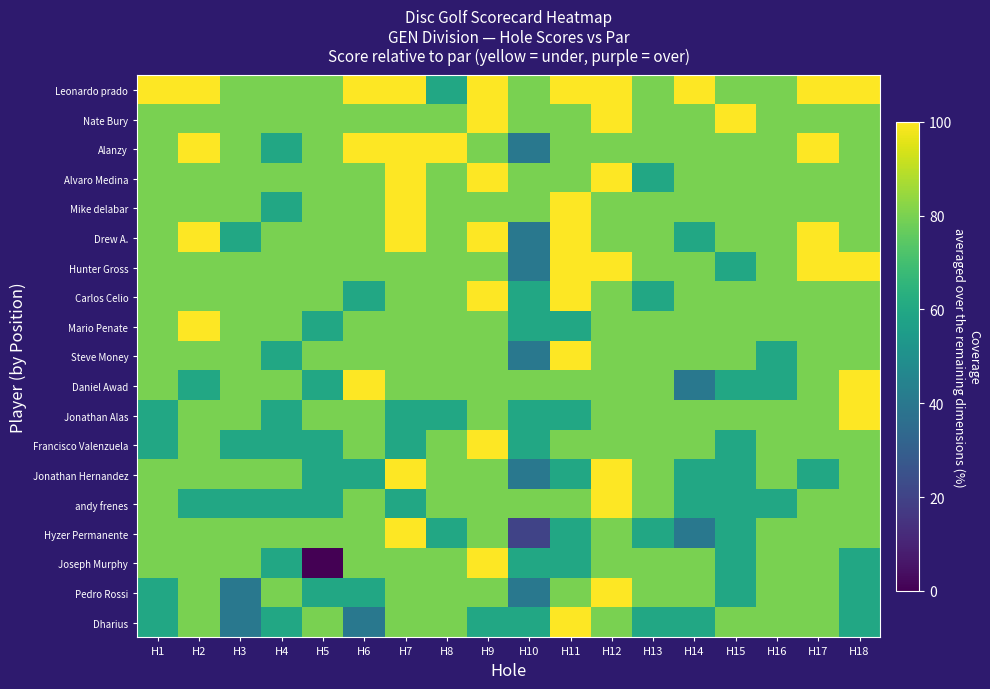

Which series has the widest spread of values?

Joseph Murphy